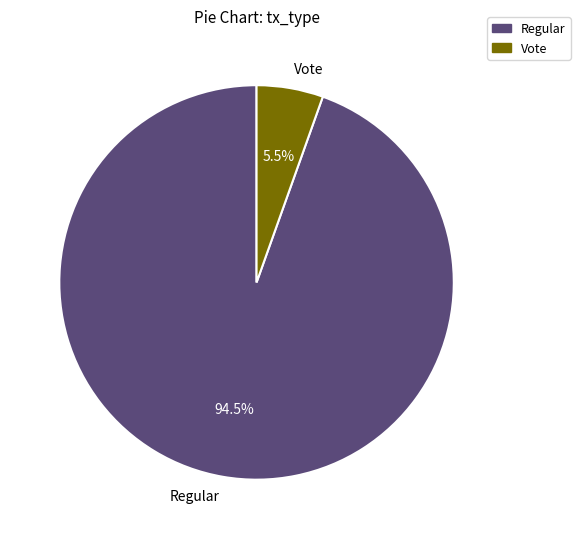

Is Vote the majority of the pie?

No